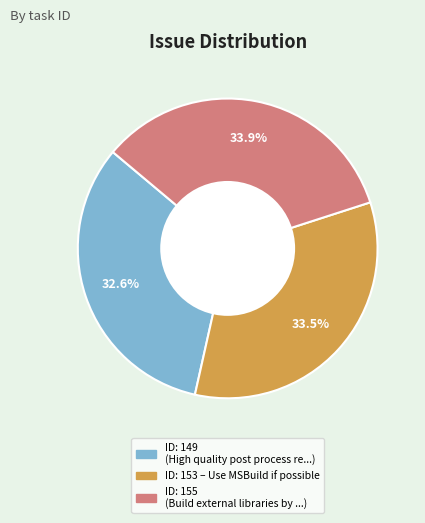

Is there any slice that represents more than half of the pie?

No